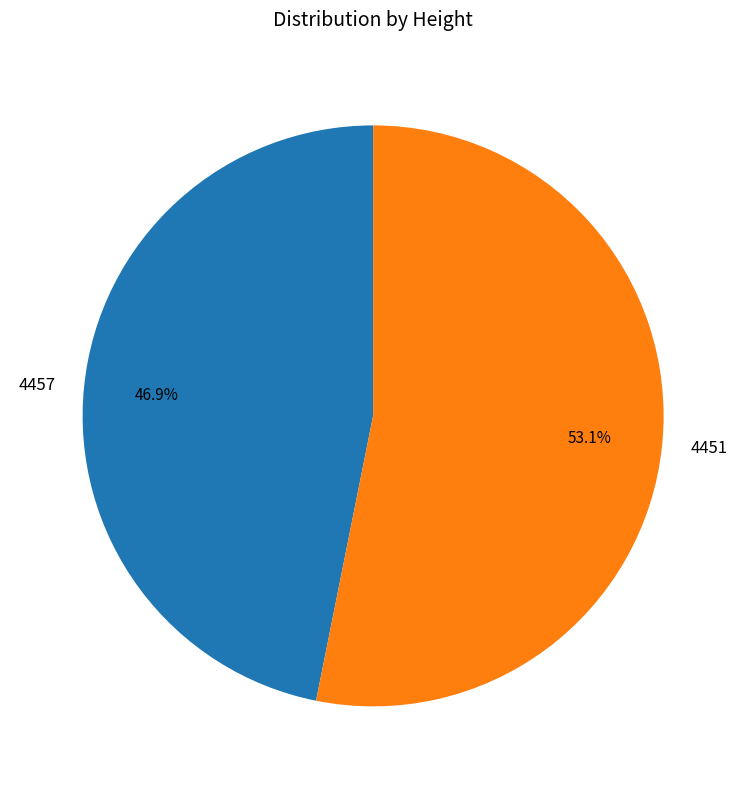

Which has a higher value, 4457 or 4451?

4451